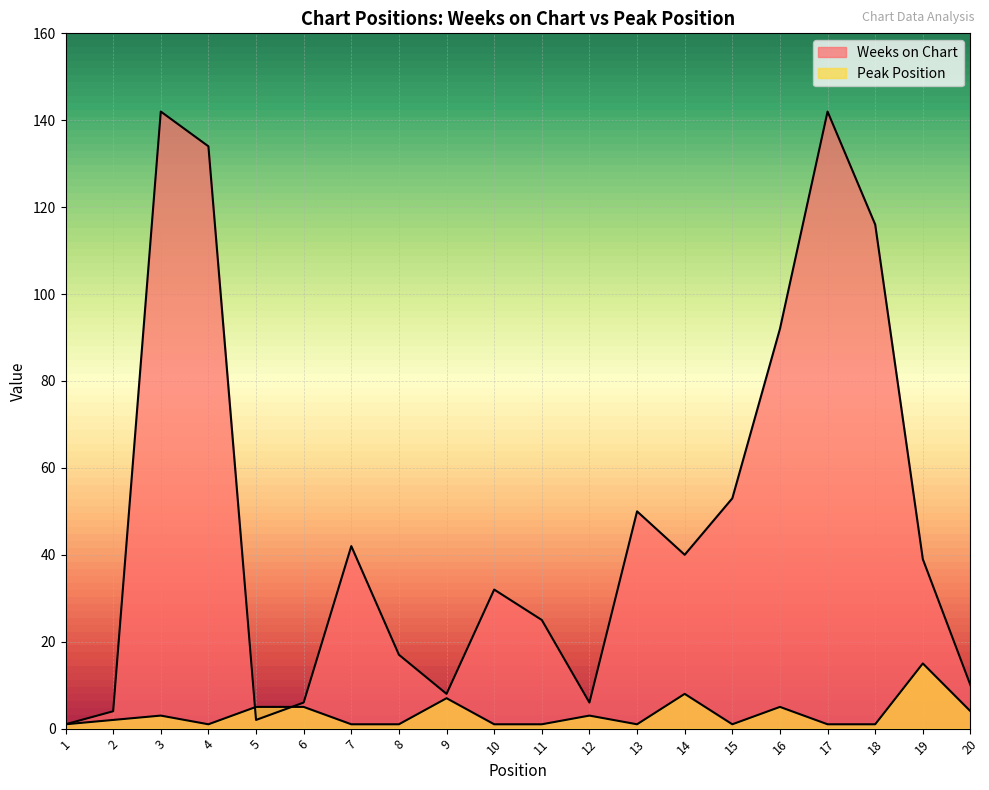

Read the Weeks on Chart value at 20.

10